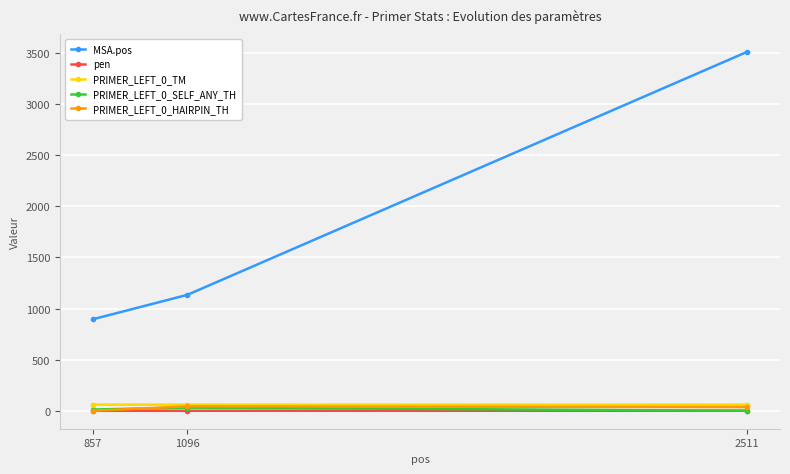

At which category is the sum across all series the highest?

2511